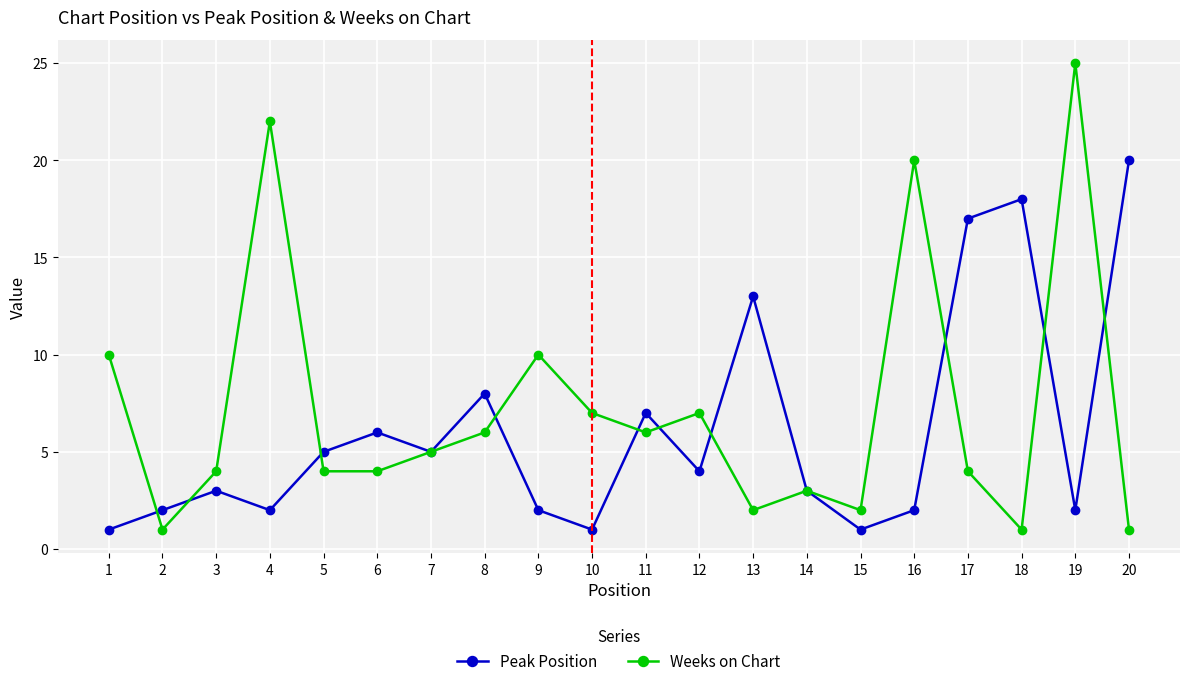

Count the number of categories in the chart.

20